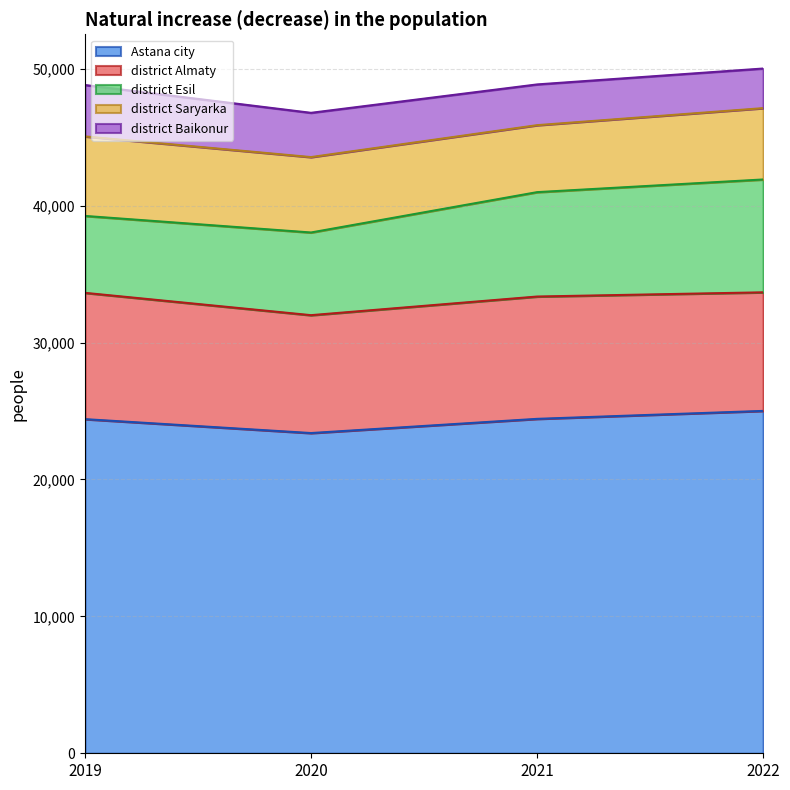

What is the average value of the district Saryarka series?

5355